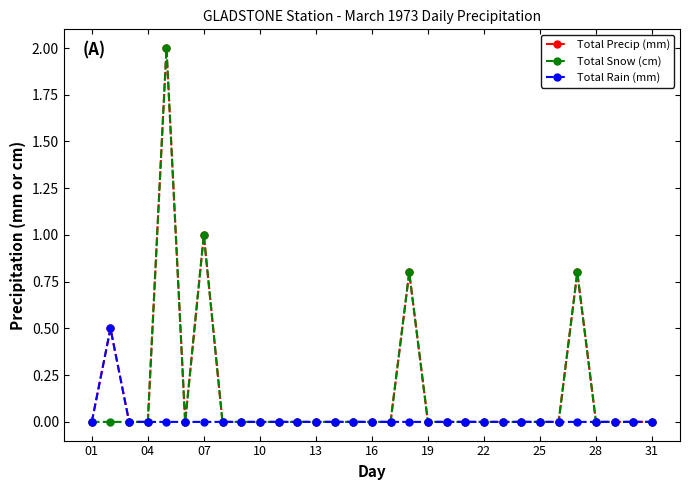

What is the highest value of the Total Precip (mm) series?

2.0